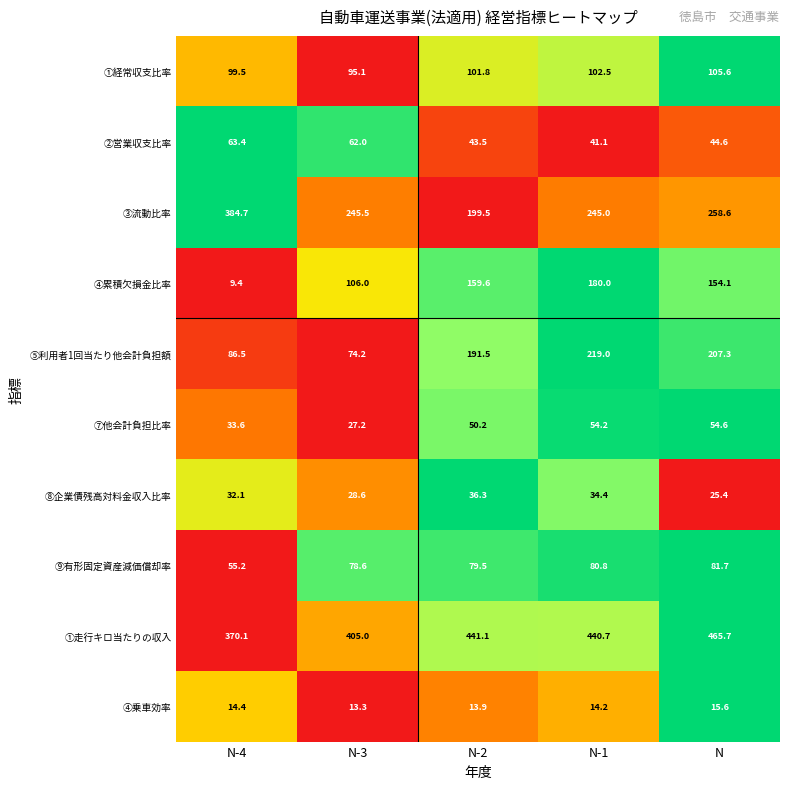

True or false: ④累積欠損金比率 has a value of 106.0 at N-3.

True